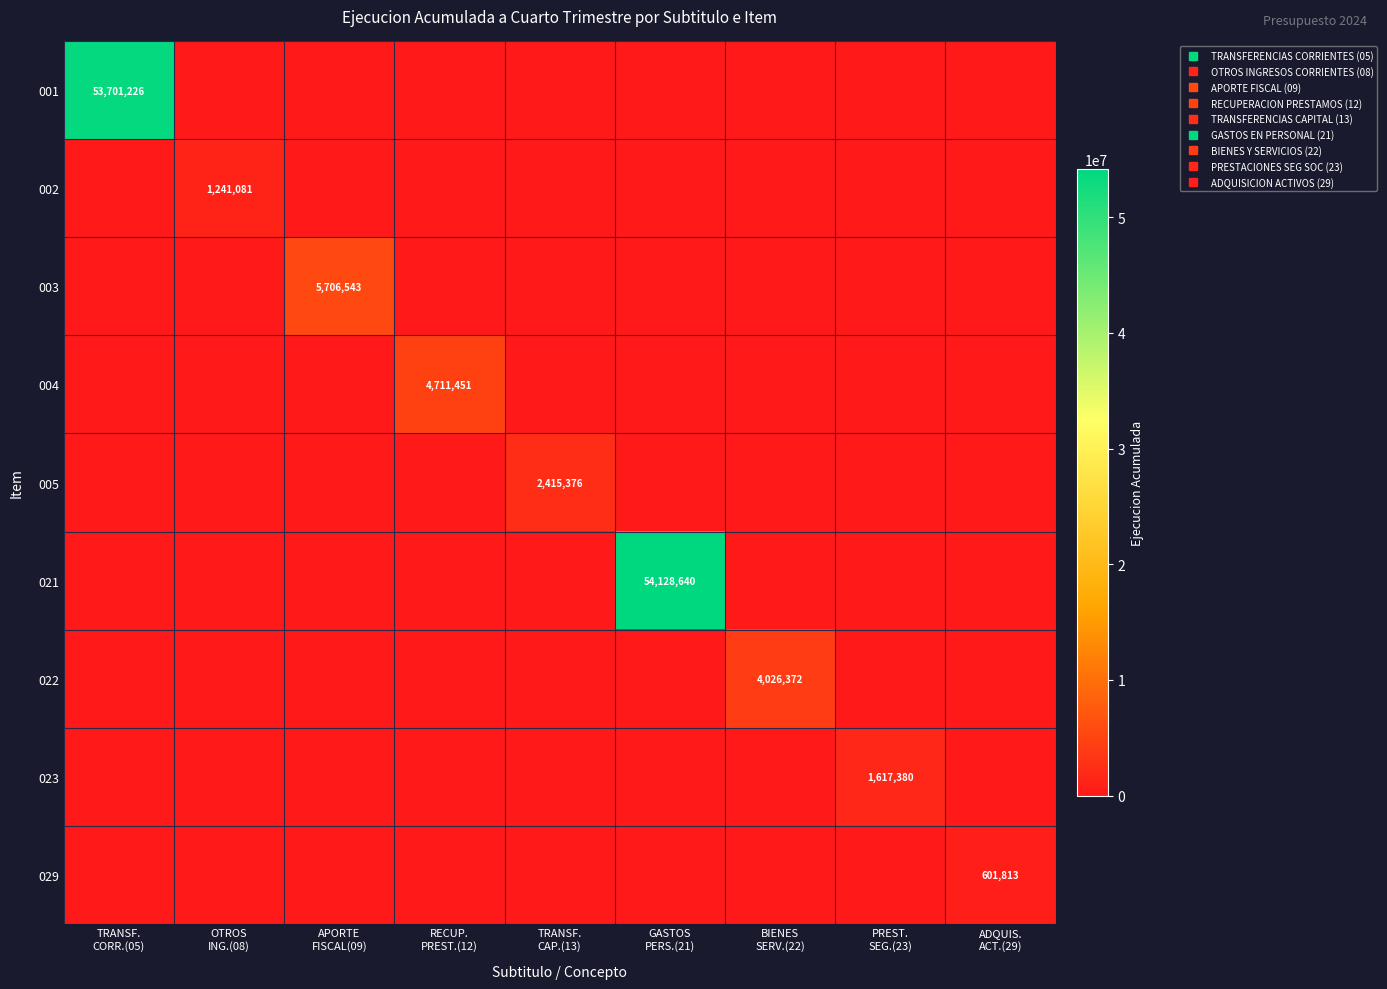

True or false: 022 has a value of 0 at APORTE FISCAL(09).

True